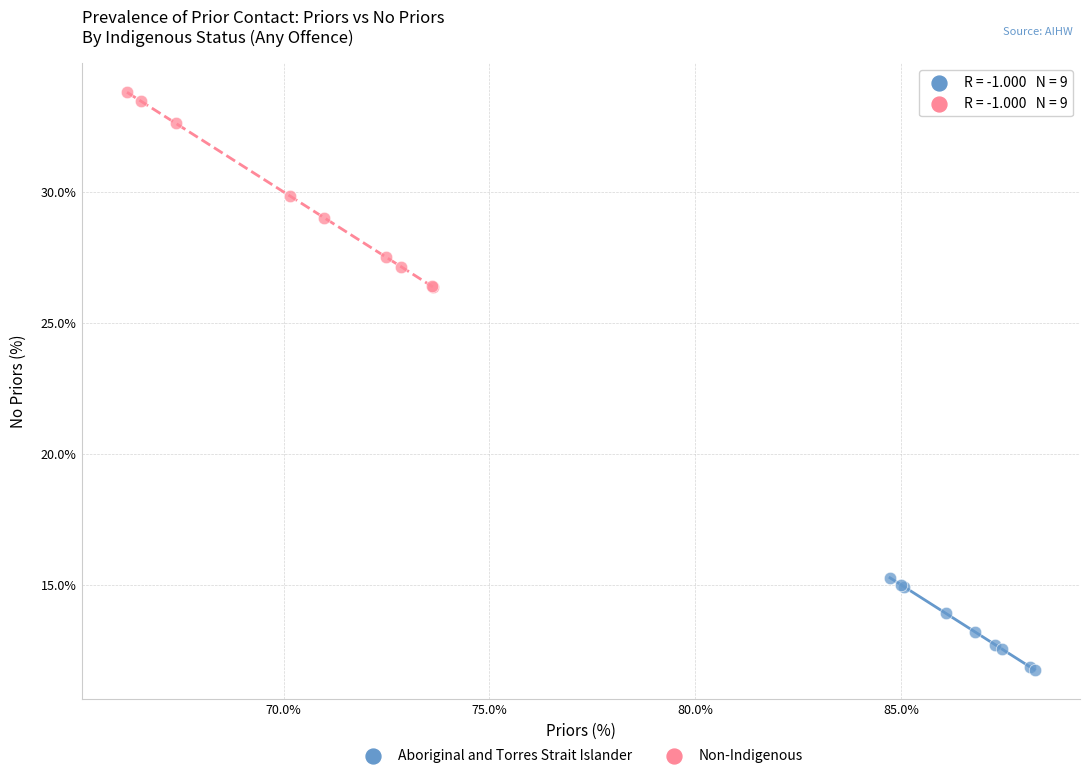

Which series reaches the maximum Y coordinate?

Non-Indigenous